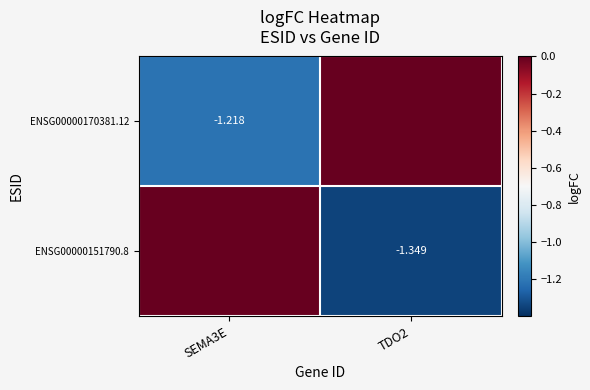

Is the value of ENSG00000170381.12 at SEMA3E greater than the value of ENSG00000151790.8 at TDO2?

Yes